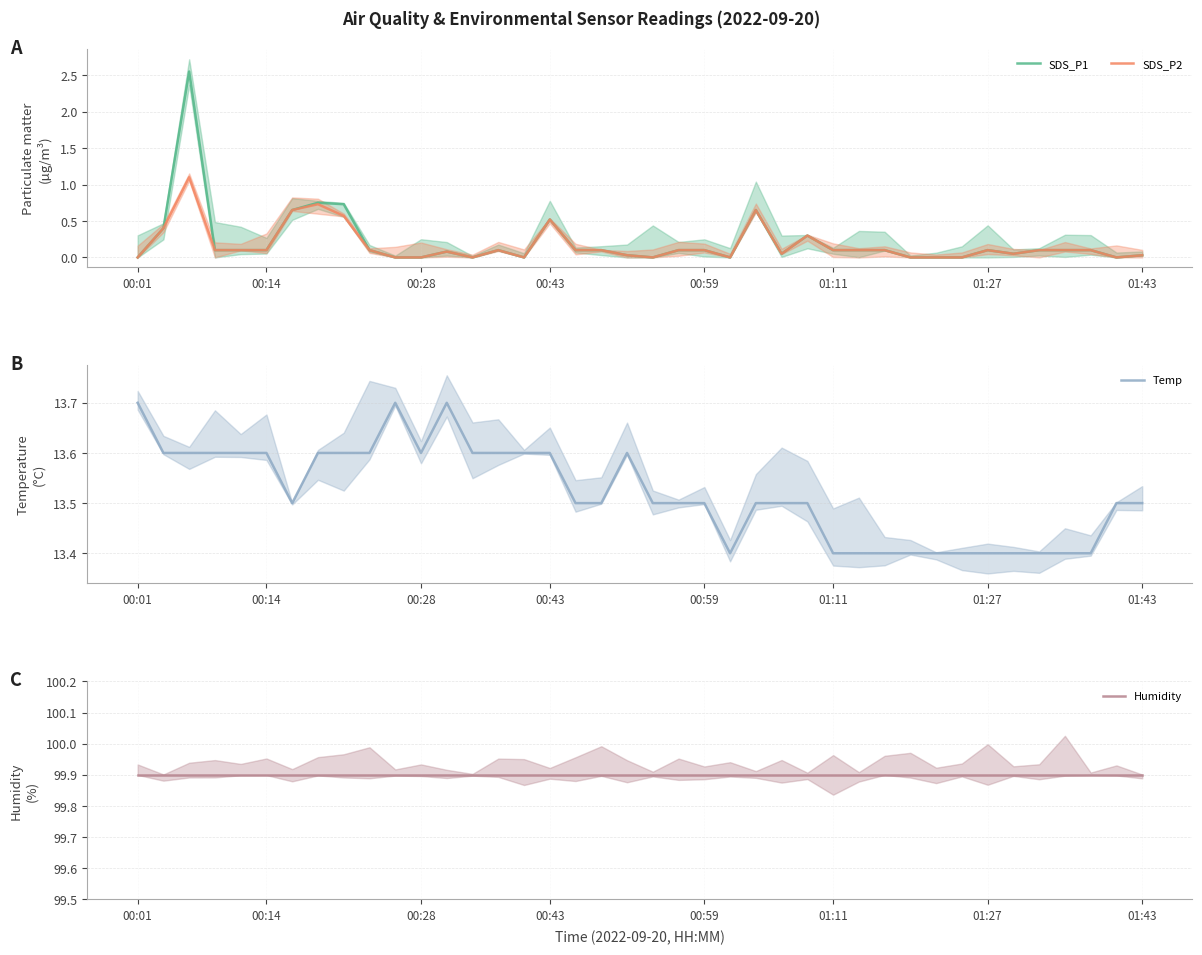

Which series has the largest total across all categories?

Humidity